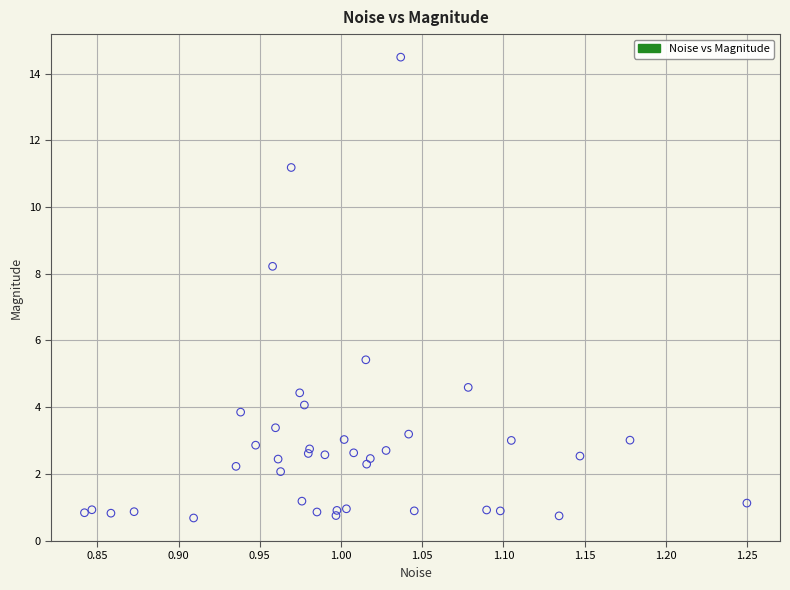

What Y value in the scatter plot is closest to 7?

8.2